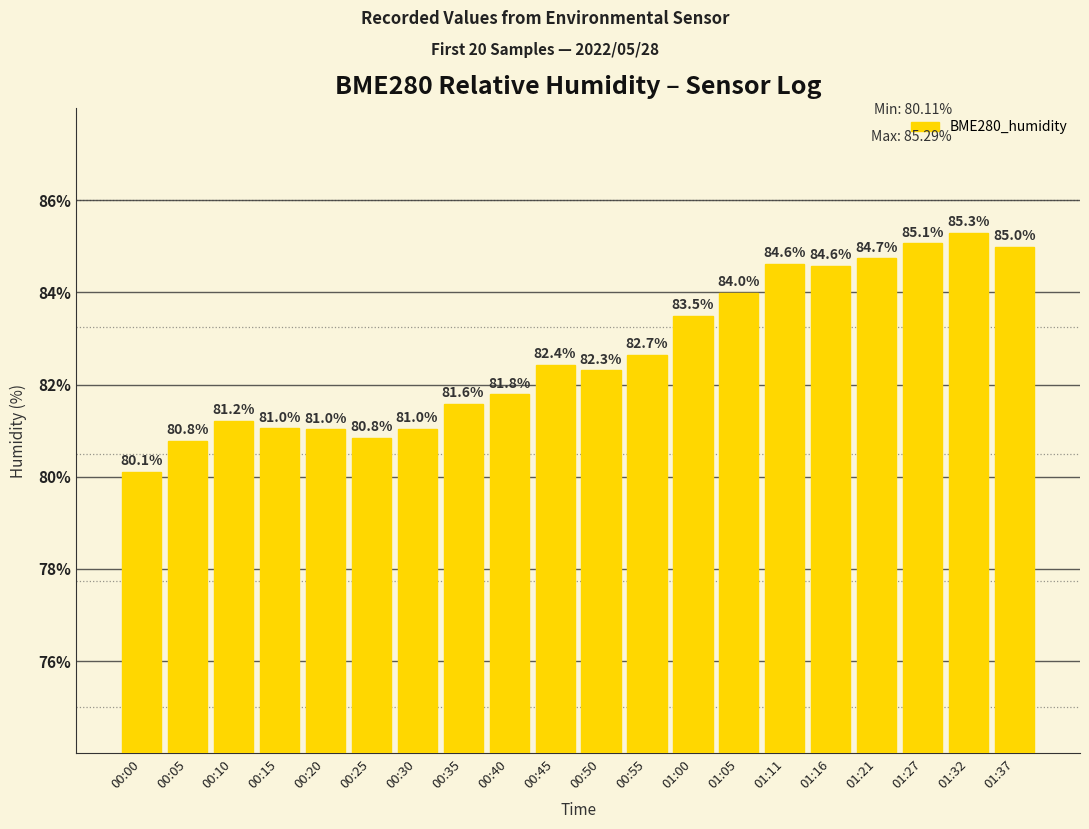

Which label corresponds to the largest value in the chart?

01:32